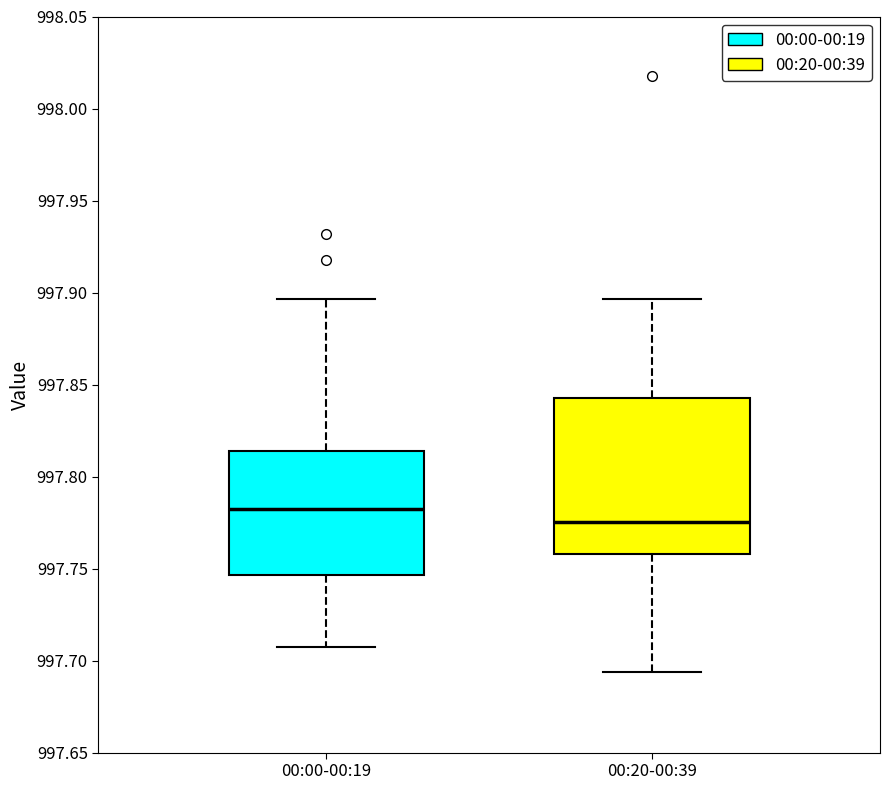

Comparing the boxes themselves (not the whiskers), which one is the tallest?

00:20-00:39